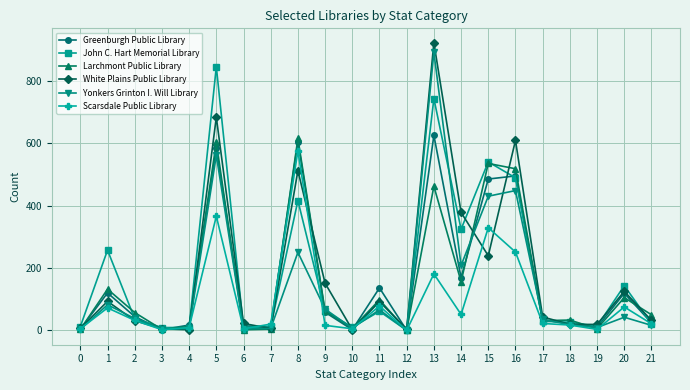

In White Plains Public Library, how many points are higher than both neighbors (excluding endpoints)?

7